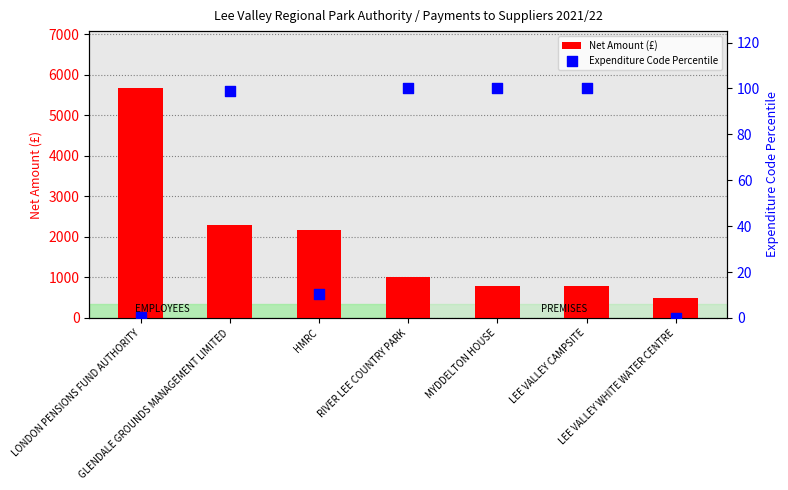

Which series has the largest total across all categories?

Net Amount (£)